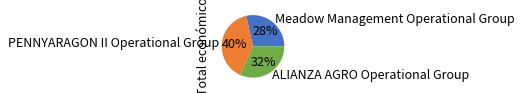

Which category has the smallest portion of the pie?

Meadow Management Operational Group